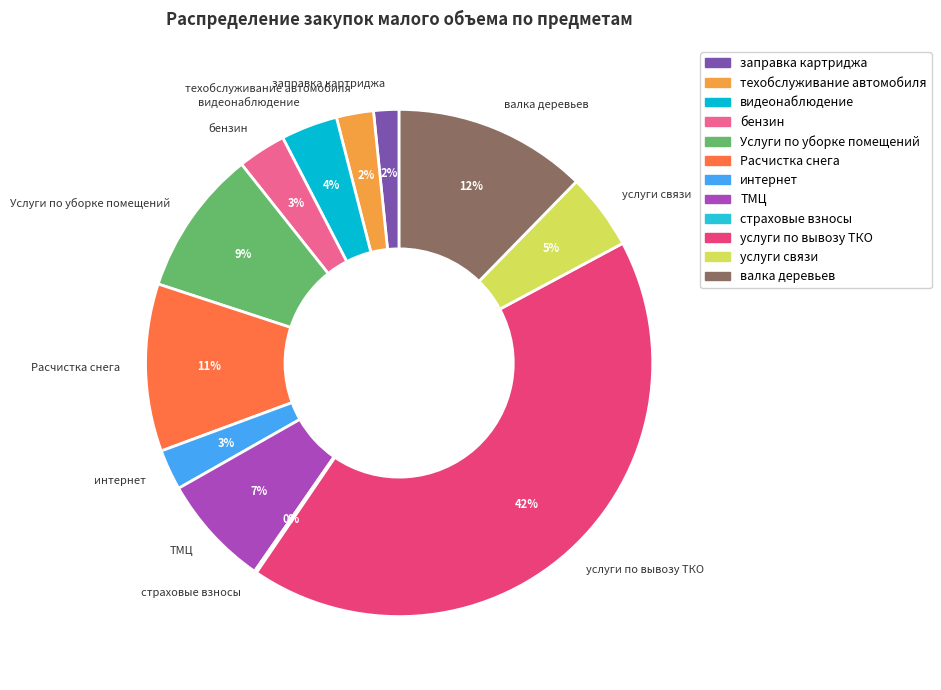

Which has a higher value, Услуги по уборке помещений or услуги по вывозу ТКО?

услуги по вывозу ТКО